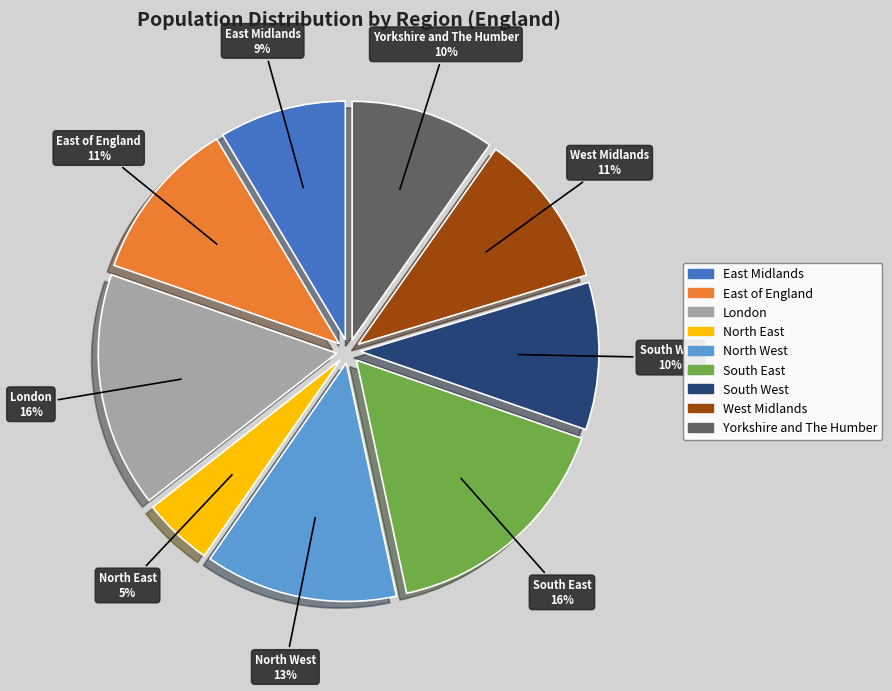

Which category has the smallest portion of the pie?

North East